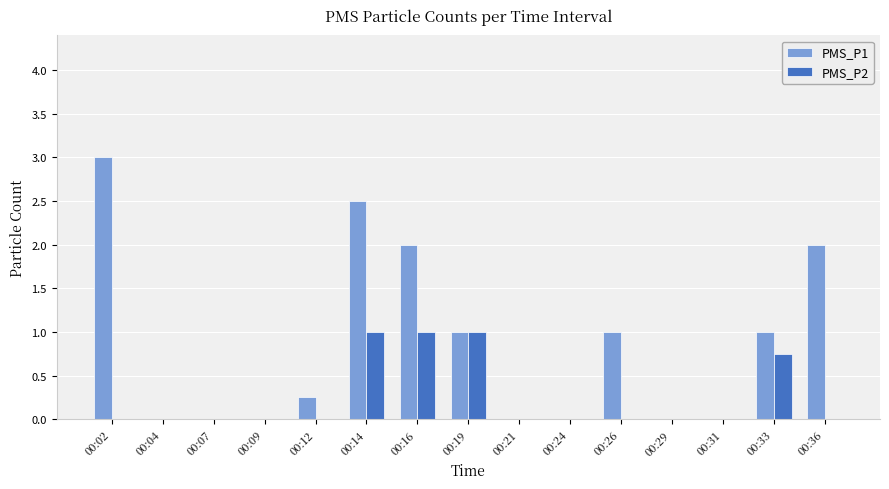

What is the sum of all PMS_P2 values?

3.8